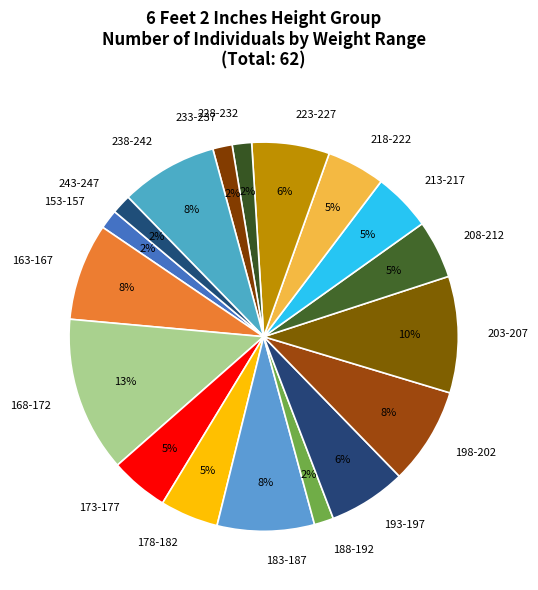

Do 228-232 and 183-187 together represent more than half of the pie?

No